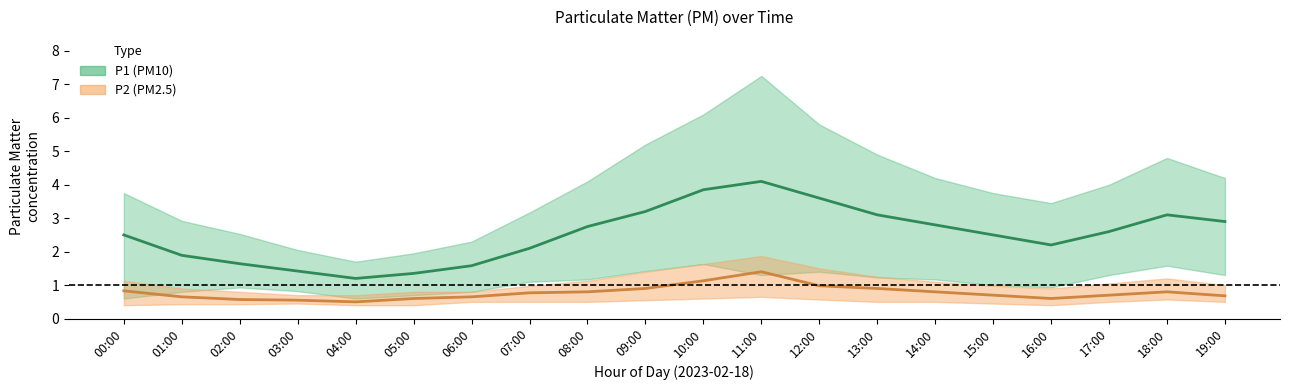

Reading left to right, what are all the values shown in this chart?

P1: 2.5	1.9	1.6	1.4	1.2	1.4	1.6	2.1	2.8	3.2	3.9	4.1	3.6	3.1	2.8	2.5	2.2	2.6	3.1	2.9
P1_upper: 3.8	2.9	2.5	2.0	1.7	1.9	2.3	3.2	4.1	5.2	6.1	7.2	5.8	4.9	4.2	3.8	3.5	4.0	4.8	4.2
P1_lower: 0.6	0.8	0.9	0.8	0.6	0.7	0.8	1.1	1.2	1.4	1.6	1.3	1.4	1.2	1.2	1.0	0.9	1.3	1.6	1.3
P2: 0.8	0.7	0.6	0.6	0.5	0.6	0.7	0.8	0.8	0.9	1.1	1.4	1.0	0.9	0.8	0.7	0.6	0.7	0.8	0.7
P2_upper: 1.1	0.9	0.8	0.7	0.7	0.8	0.8	1.0	1.1	1.4	1.6	1.9	1.5	1.2	1.1	1.0	0.9	1.1	1.2	1.0
P2_lower: 0.4	0.4	0.4	0.5	0.4	0.4	0.5	0.5	0.5	0.6	0.6	0.7	0.6	0.5	0.5	0.5	0.4	0.5	0.6	0.5